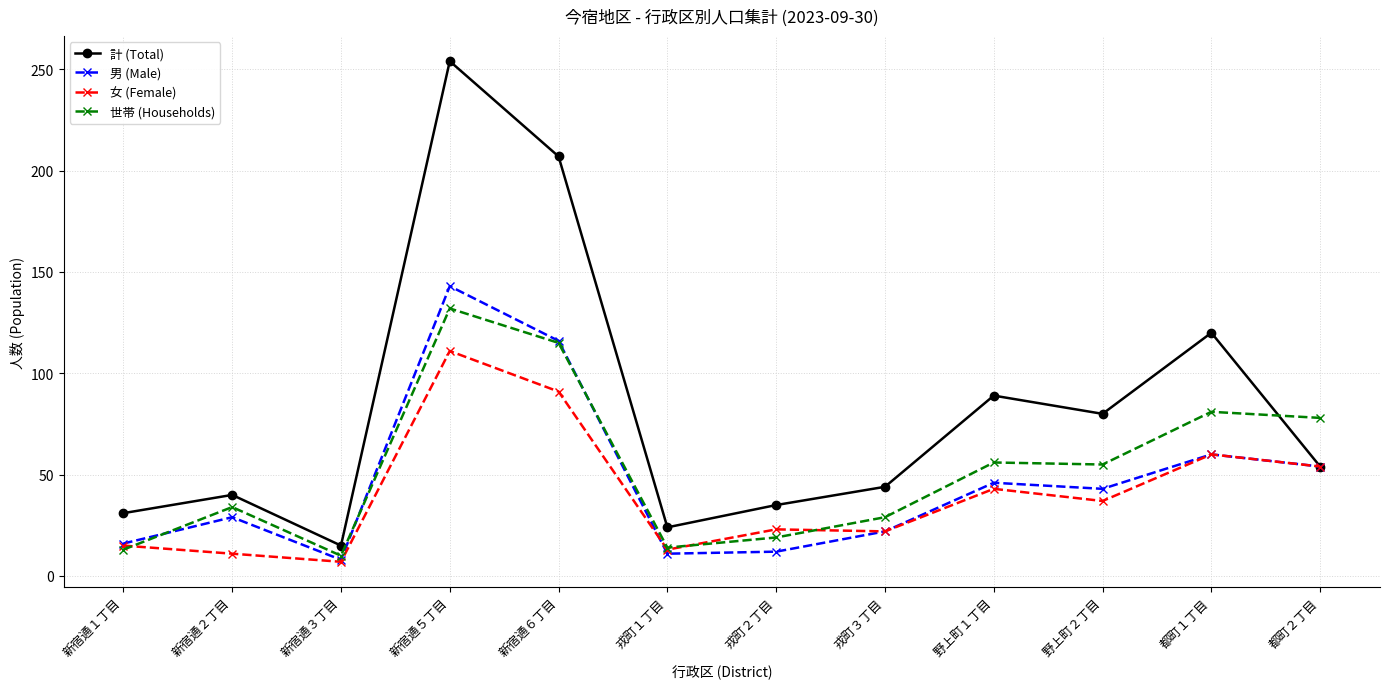

List the series in order of their peak value, highest first.

計 (Total), 男 (Male), 世帯 (Households), 女 (Female)